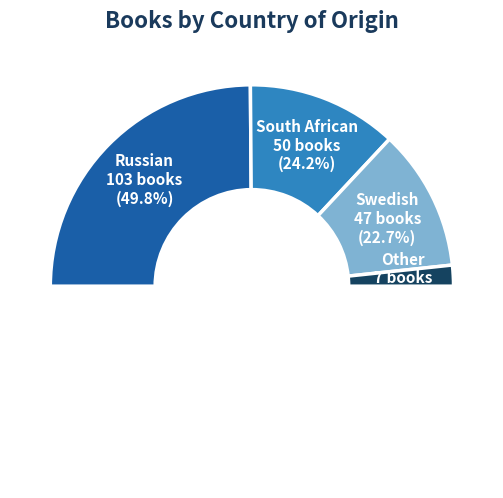

How many segments does this pie chart have?

4